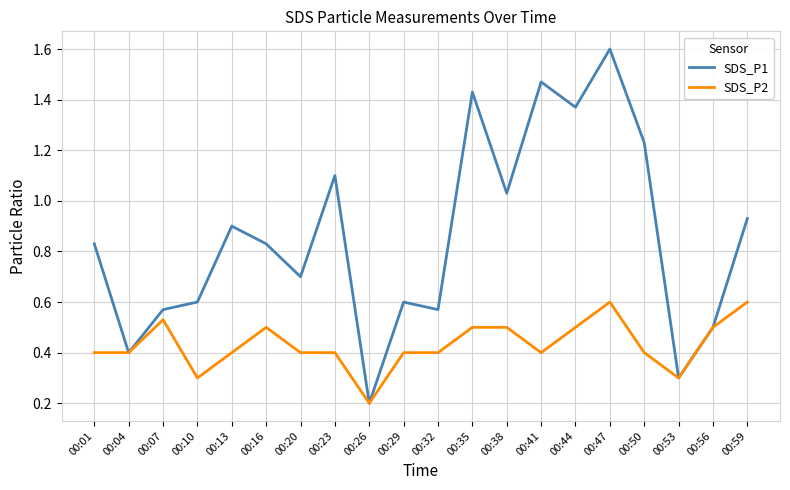

What is the total value across all series at 00:16?

1.3